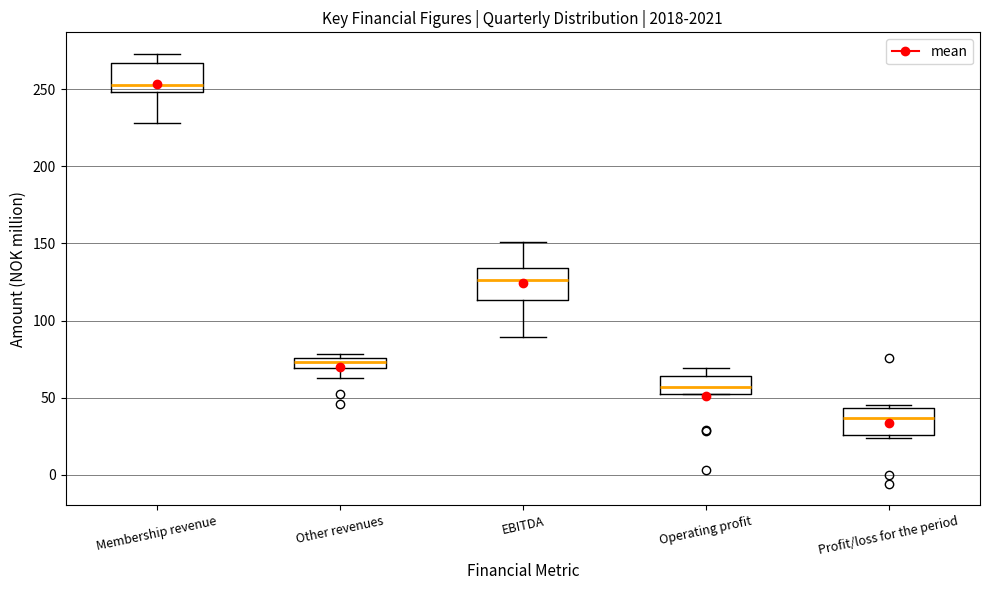

Where does the median line of the box for Operating profit sit on the y-axis? The values are not printed on the chart, so give them approximately, as read against the axis.

55